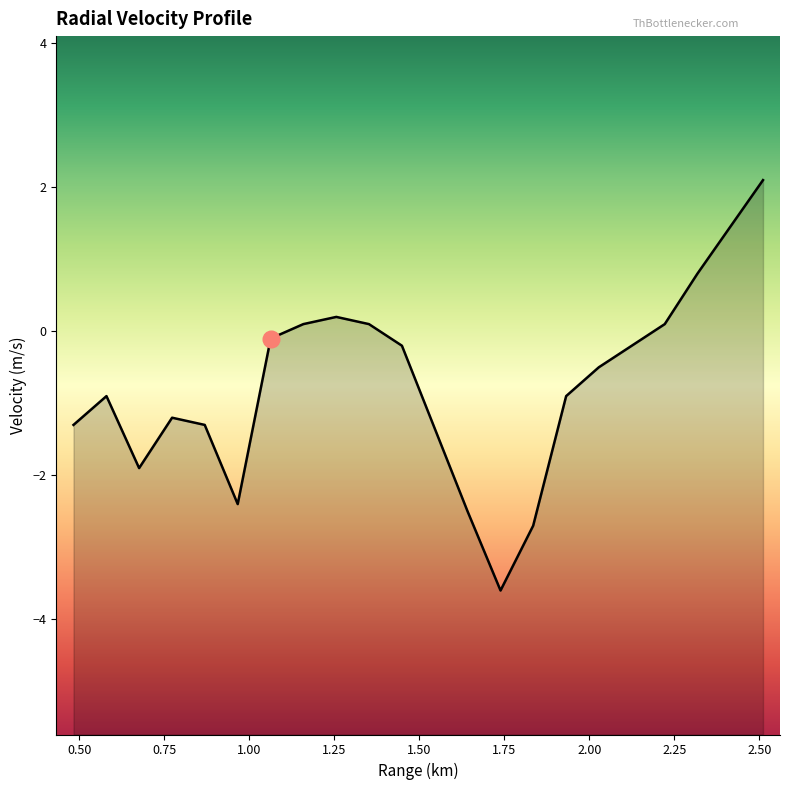

How many data points are above 0?

6